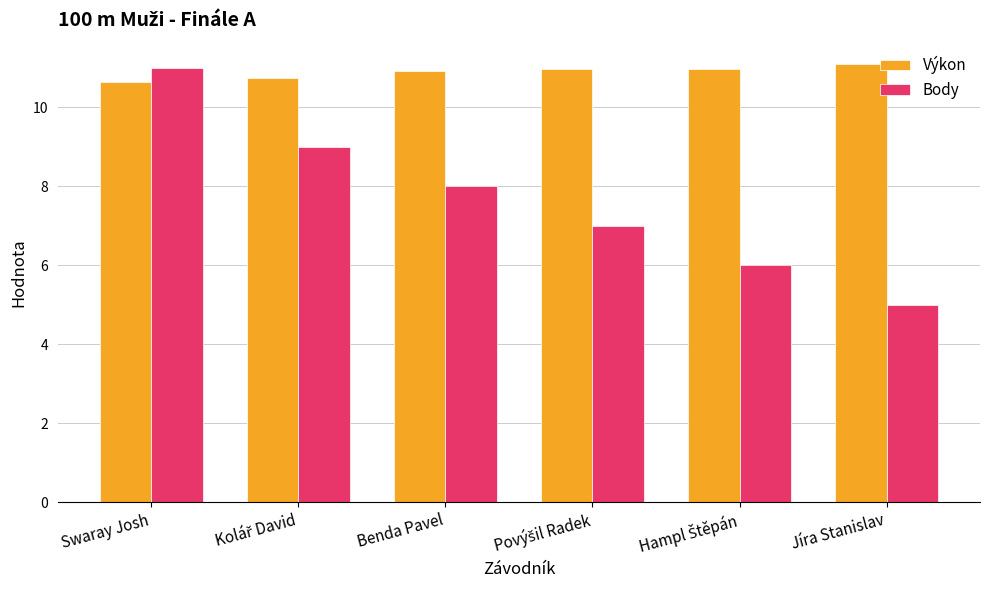

What is the label of the 6th bar from the left?

Jíra Stanislav